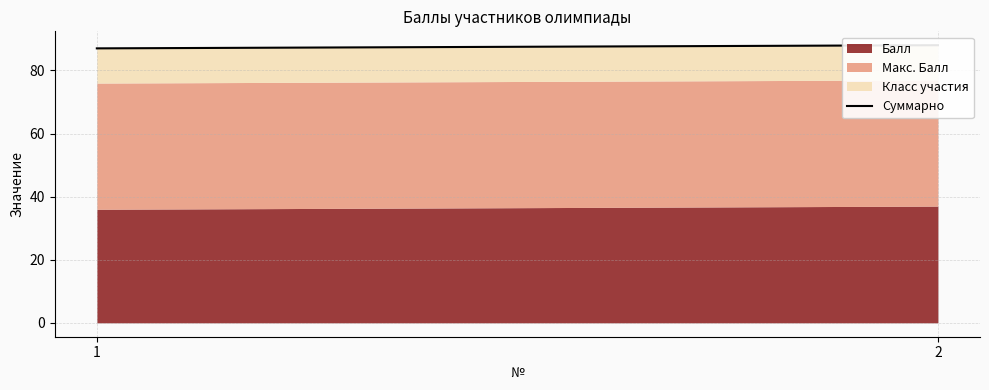

Which label corresponds to the largest value in the chart?

2